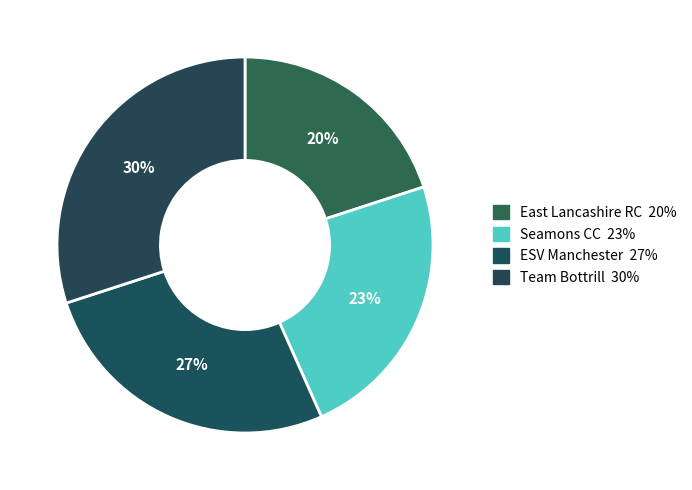

Is there any slice that represents more than half of the pie?

No